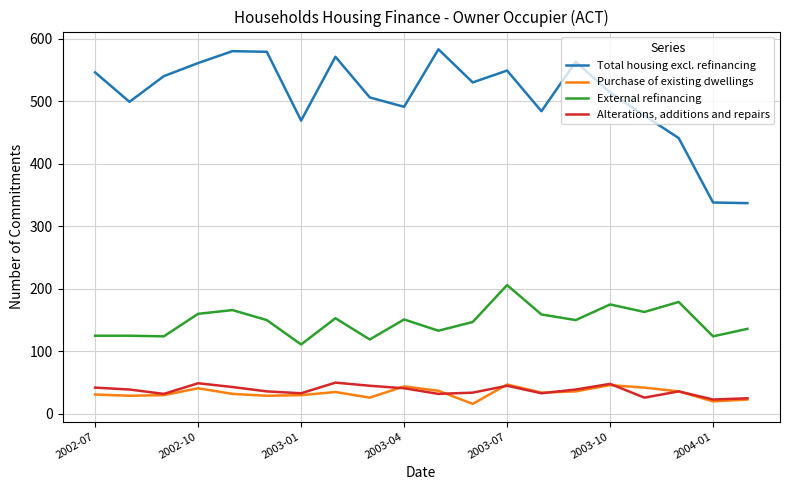

True or false: External refinancing and Alterations, additions and repairs cross at least once.

False